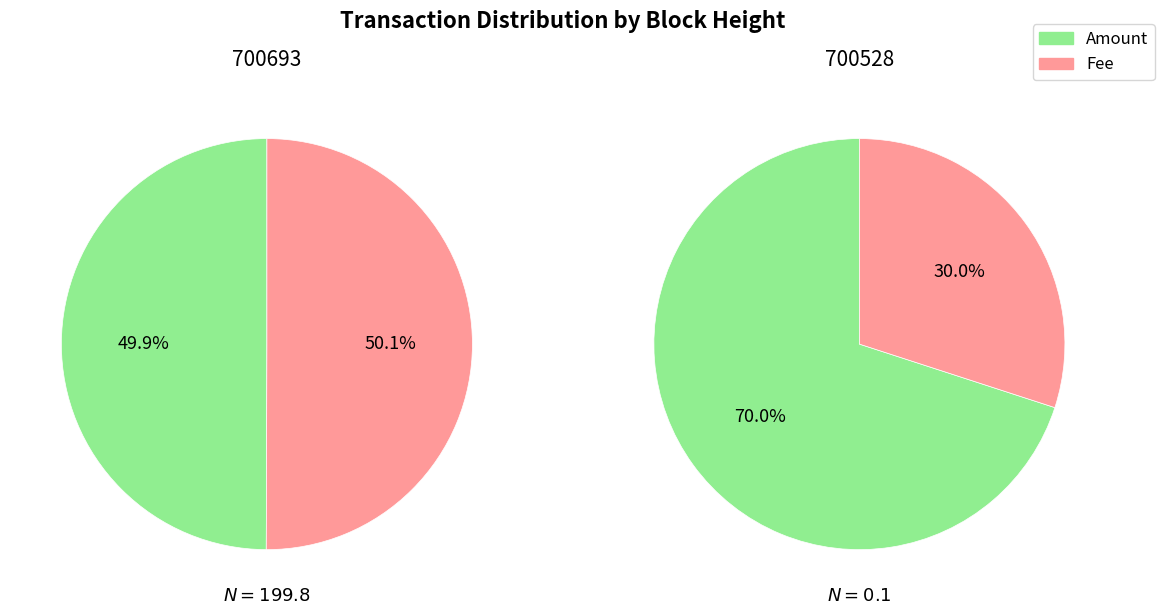

To the nearest percent, what is the difference between the largest and smallest slice percentages?

40%